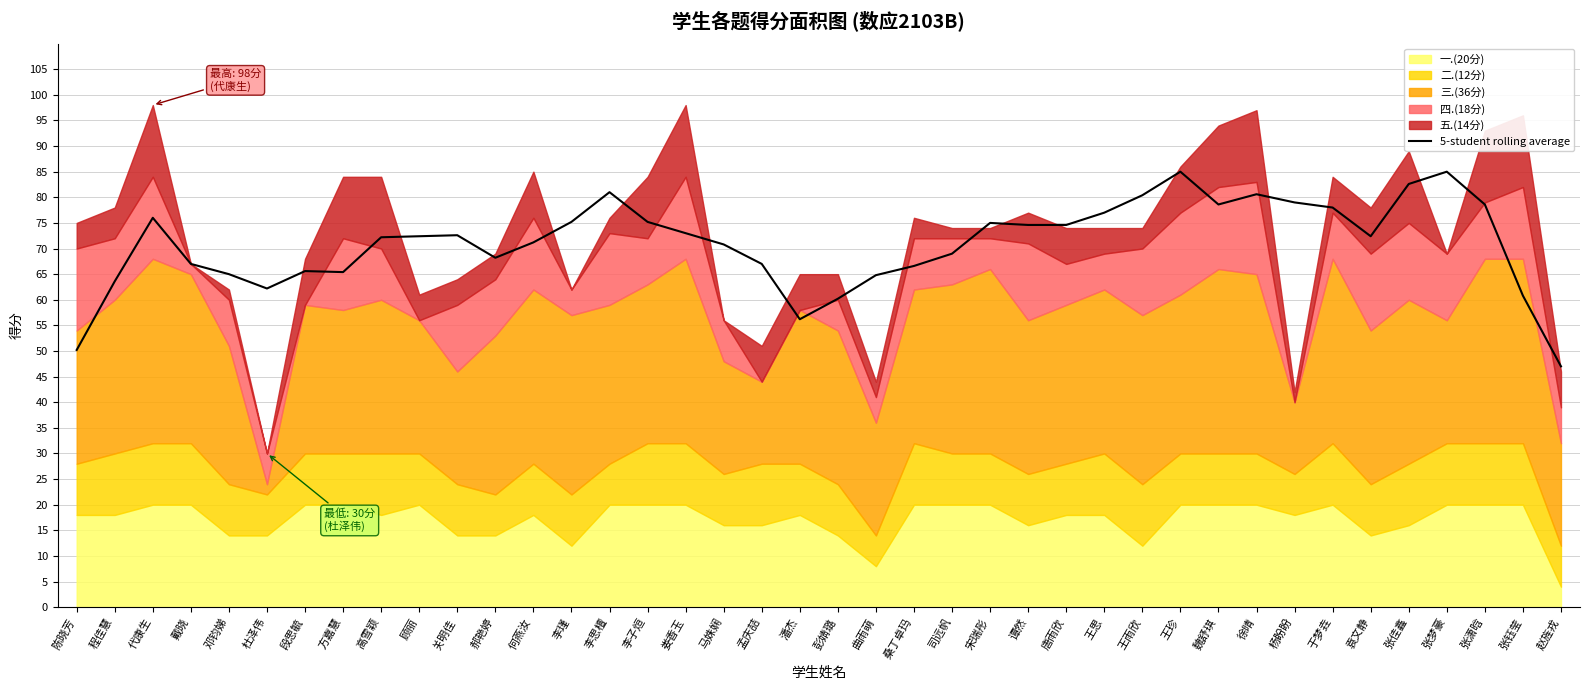

At which category does the data reach its first local peak?

代康生